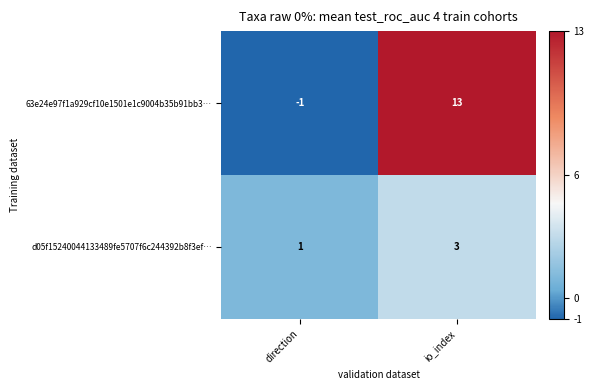

What is the greatest value displayed?

13